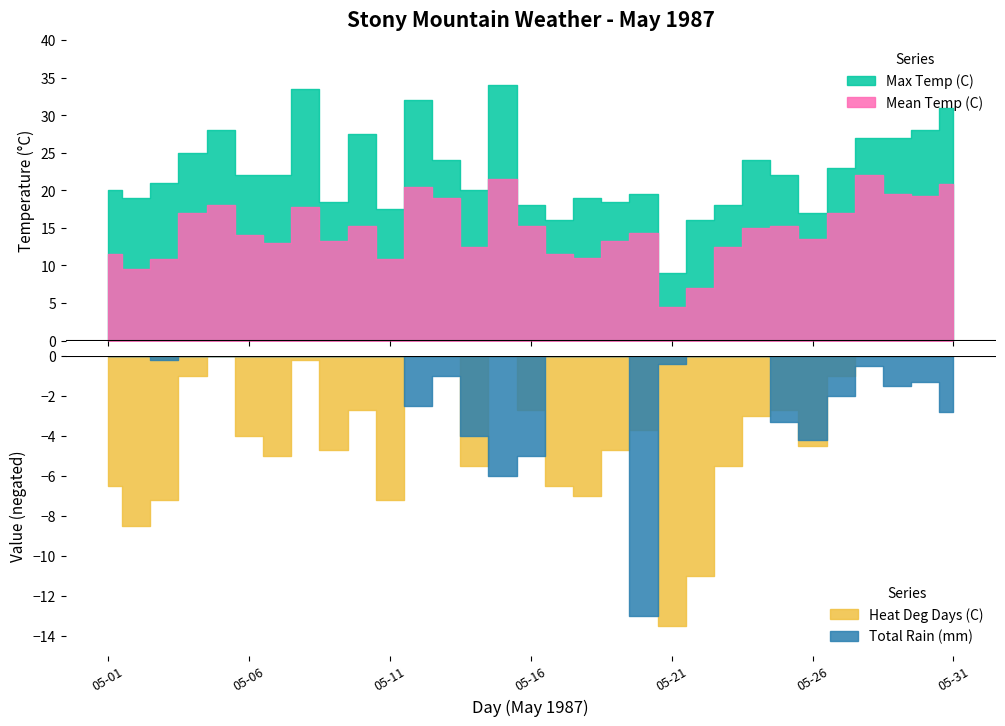

What are all the series names shown in the legend?

Max Temp (C), Mean Temp (C), Heat Deg Days (C), Total Rain (mm)